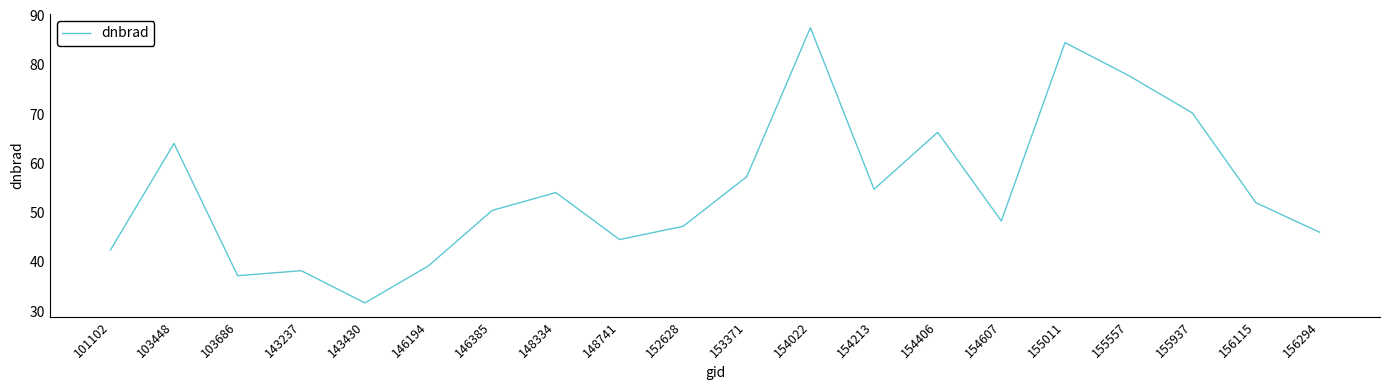

Reading right to left, transcribe all the data shown in this chart.

156294=46.0	156115=52.0	155937=70.2	155557=77.8	155011=84.5	154607=48.3	154406=66.3	154213=54.7	154022=87.5	153371=57.3	152628=47.2	148741=44.5	148334=54.0	146385=50.4	146194=39.2	143430=31.6	143237=38.2	103686=37.2	103448=64.0	101102=42.4